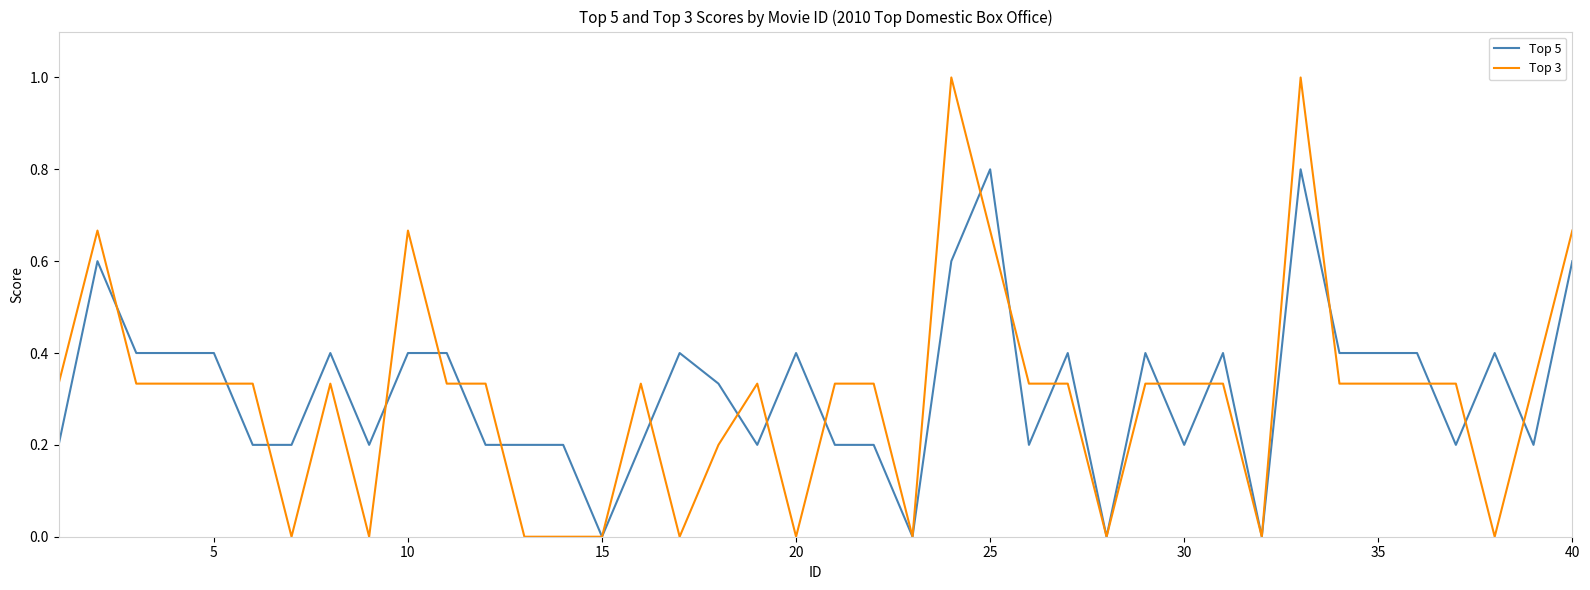

List the series in order of their peak value, lowest first.

Top 5, Top 3